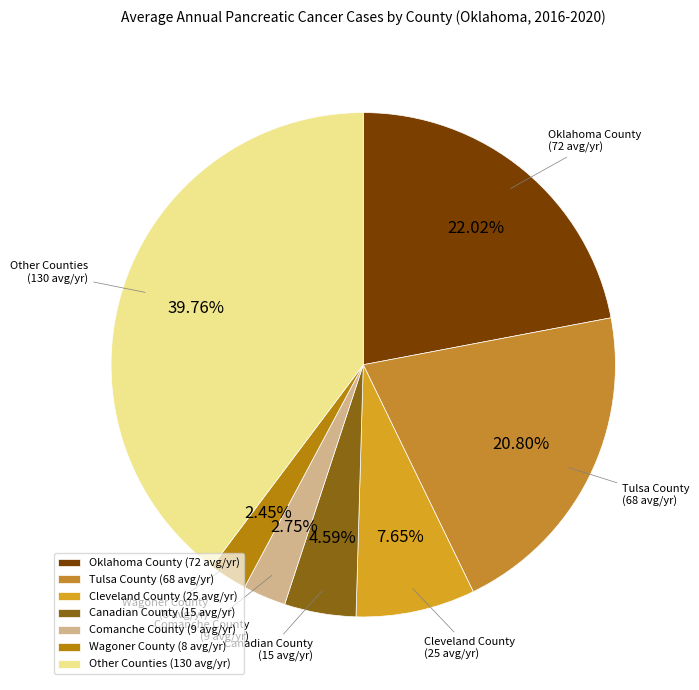

Do Cleveland County (25 avg/yr) and Other Counties (130 avg/yr) together represent more than half of the pie?

No